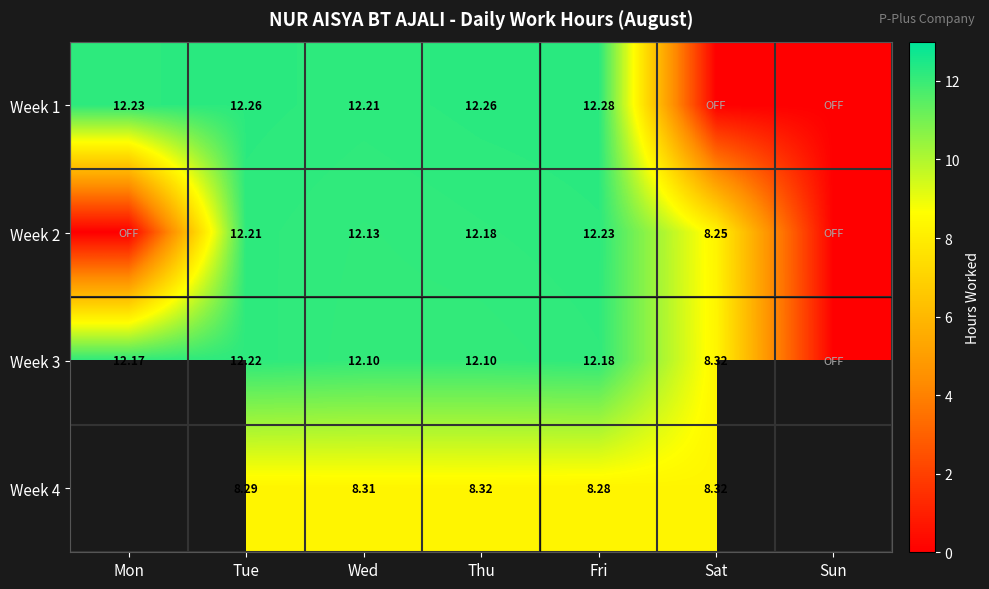

Is the value of Week 1 at Mon greater than the value of Week 4 at Tue?

Yes